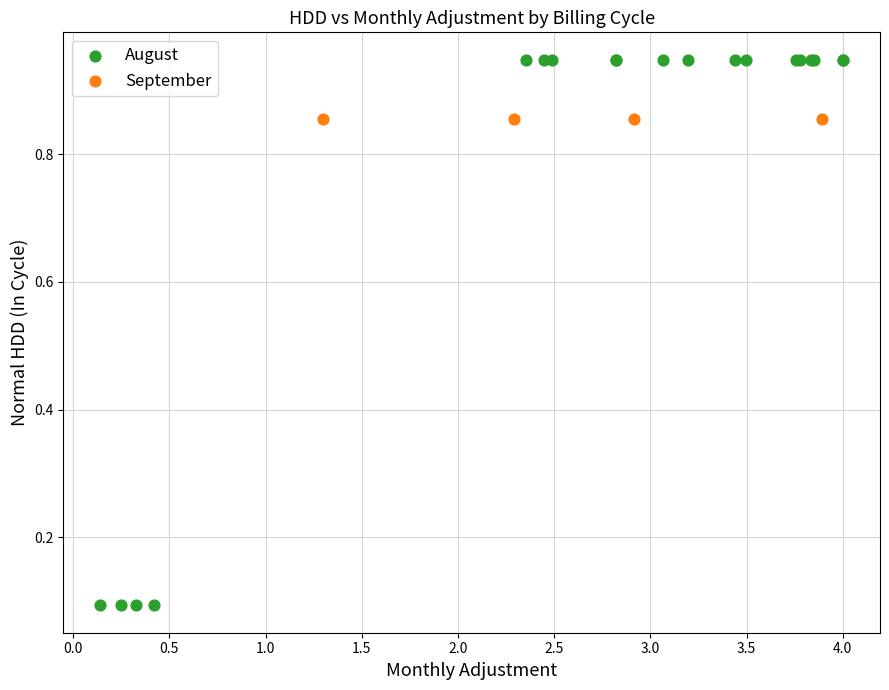

Which series contains the lowest Y value?

August